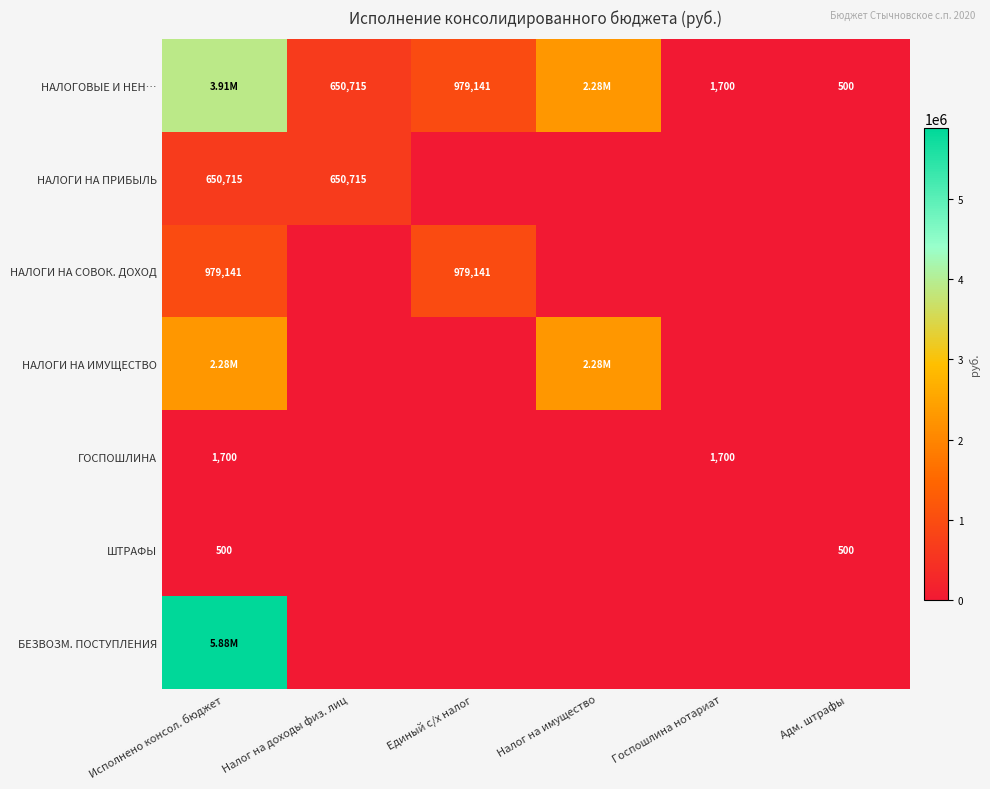

The НАЛОГОВЫЕ И НЕН… series shows 2749.0 at Госпошлина нотариат. True or false?

False